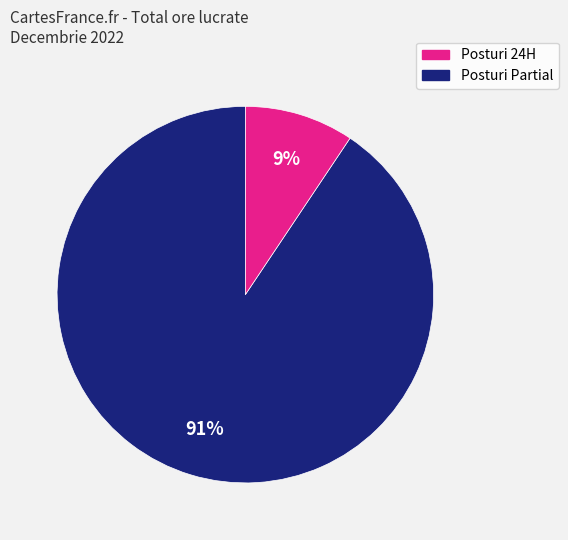

To the nearest percent, what is the average slice percentage?

50%